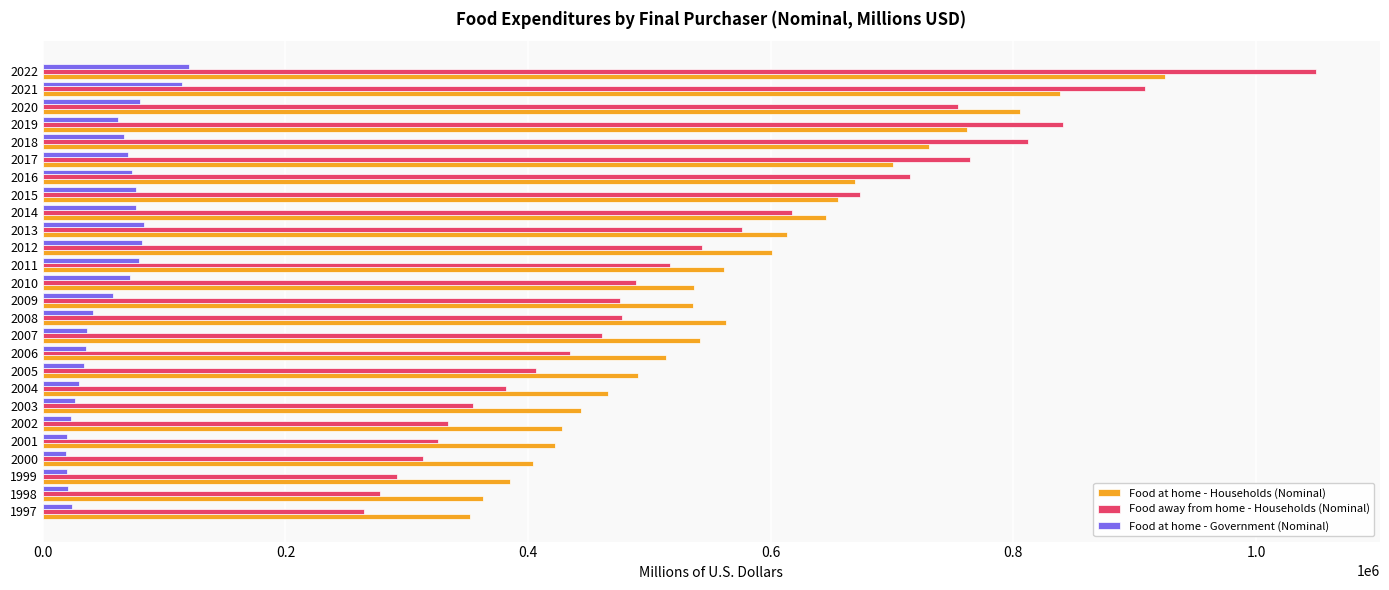

Which series has the widest spread of values?

Food away from home - Households (Nominal)